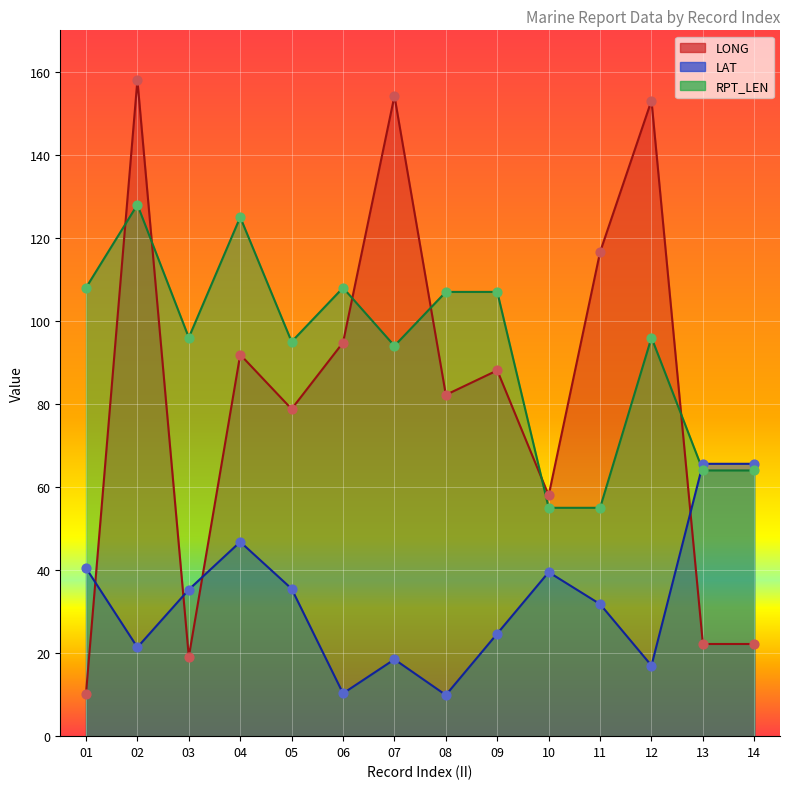

Which series has the largest total across all categories?

RPT_LEN